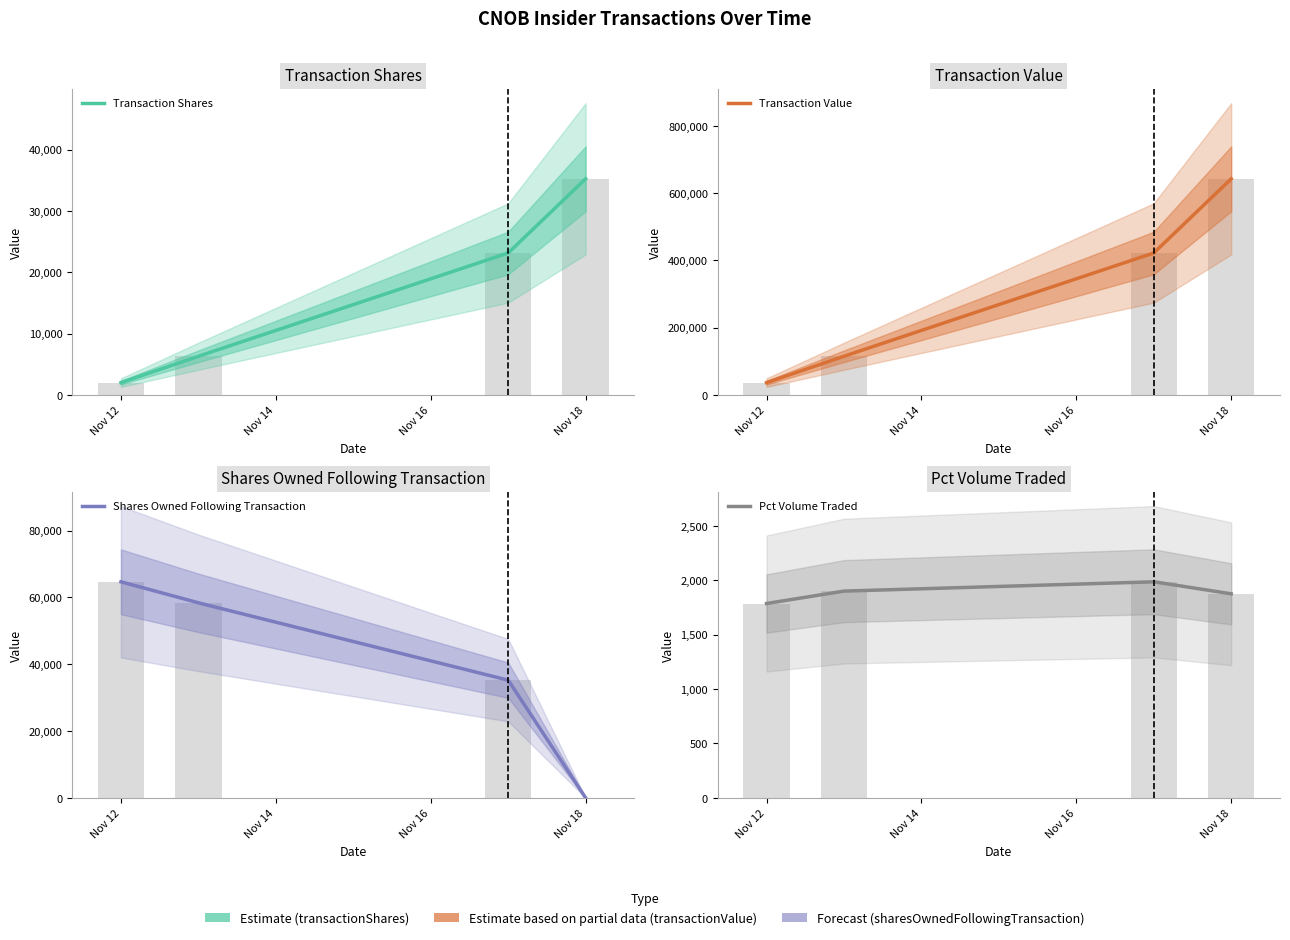

How many data points in pctVolumeTraded are less than 1900?

2